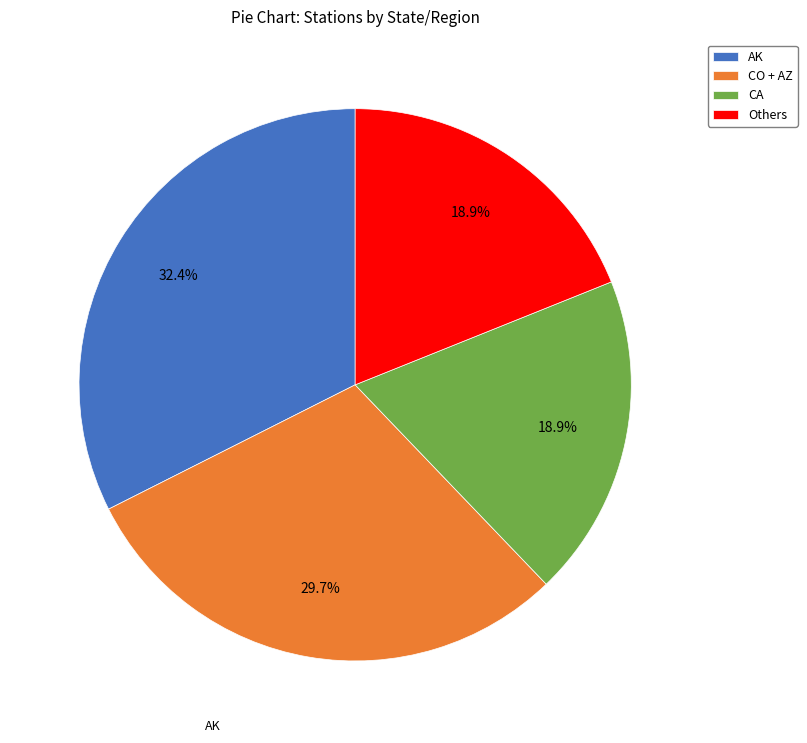

Does any single category account for the majority?

No